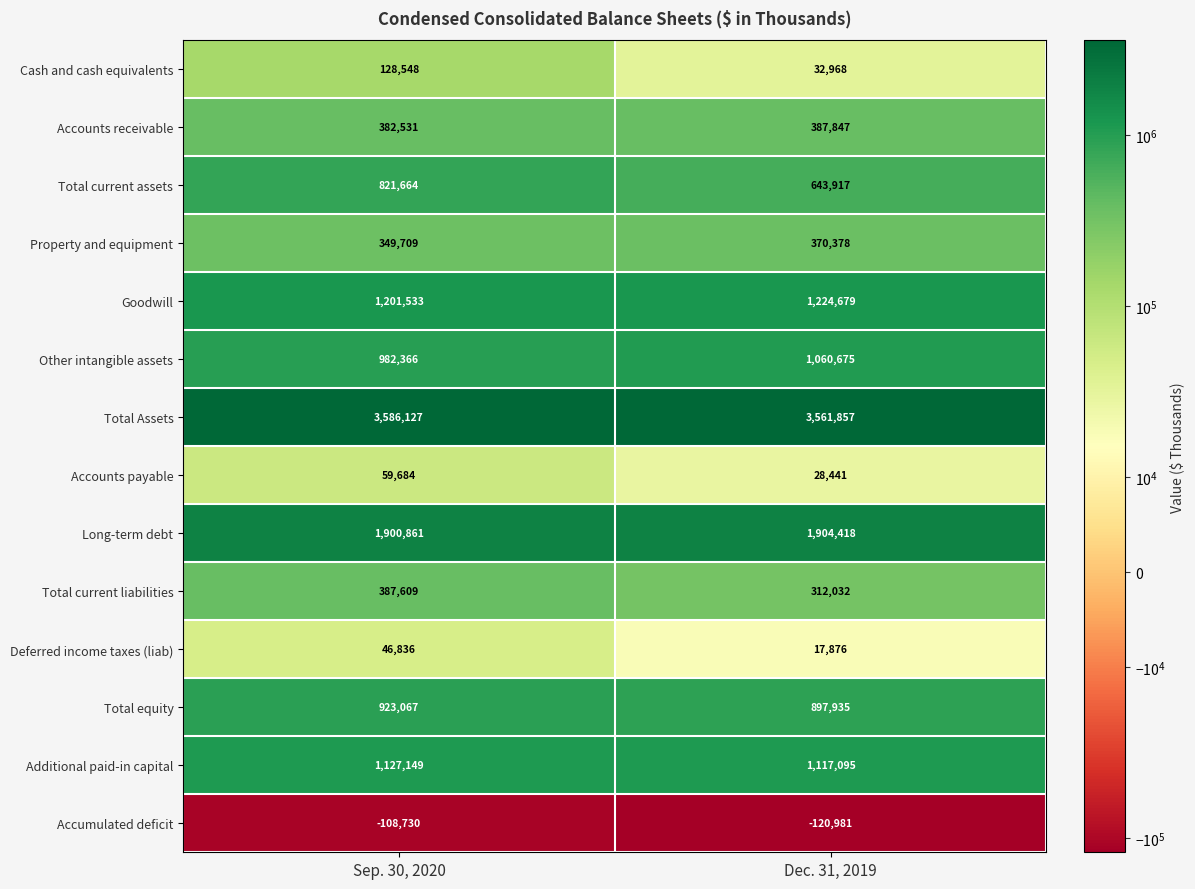

Reading left to right, what are all the values shown in this chart?

Cash and cash equivalents: Sep. 30, 2020=128548	Dec. 31, 2019=32968
Accounts receivable: Sep. 30, 2020=382531	Dec. 31, 2019=387847
Total current assets: Sep. 30, 2020=821664	Dec. 31, 2019=643917
Property and equipment: Sep. 30, 2020=349709	Dec. 31, 2019=370378
Goodwill: Sep. 30, 2020=1201533	Dec. 31, 2019=1224679
Other intangible assets: Sep. 30, 2020=982366	Dec. 31, 2019=1060675
Total Assets: Sep. 30, 2020=3586127	Dec. 31, 2019=3561857
Accounts payable: Sep. 30, 2020=59684	Dec. 31, 2019=28441
Long-term debt: Sep. 30, 2020=1900861	Dec. 31, 2019=1904418
Total current liabilities: Sep. 30, 2020=387609	Dec. 31, 2019=312032
Deferred income taxes (liab): Sep. 30, 2020=46836	Dec. 31, 2019=17876
Total equity: Sep. 30, 2020=923067	Dec. 31, 2019=897935
Additional paid-in capital: Sep. 30, 2020=1127149	Dec. 31, 2019=1117095
Accumulated deficit: Sep. 30, 2020=-108730	Dec. 31, 2019=-120981